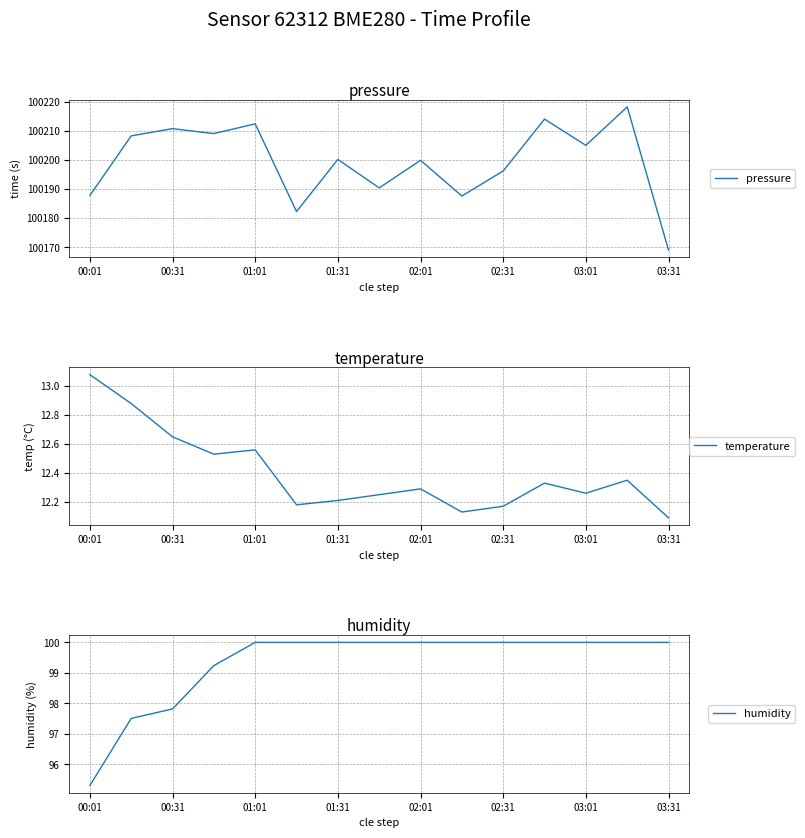

The pressure series shows 100196.2 at 02:31. True or false?

True